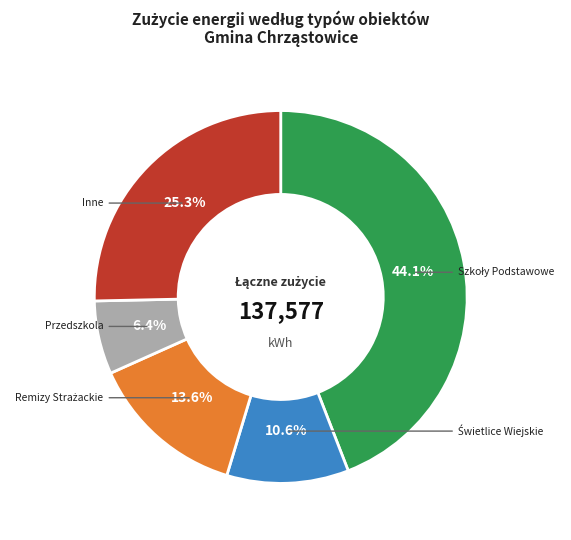

Does any single category account for the majority?

No